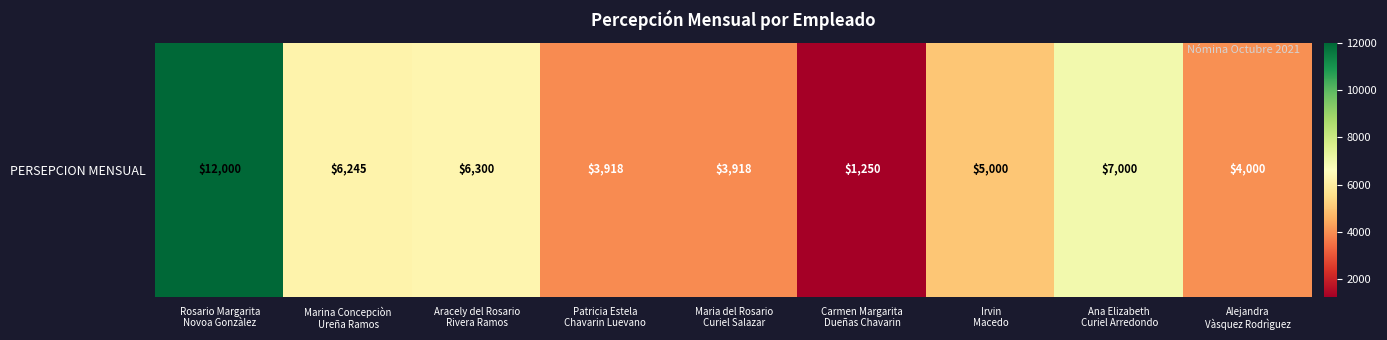

How many data points does each series have?

9